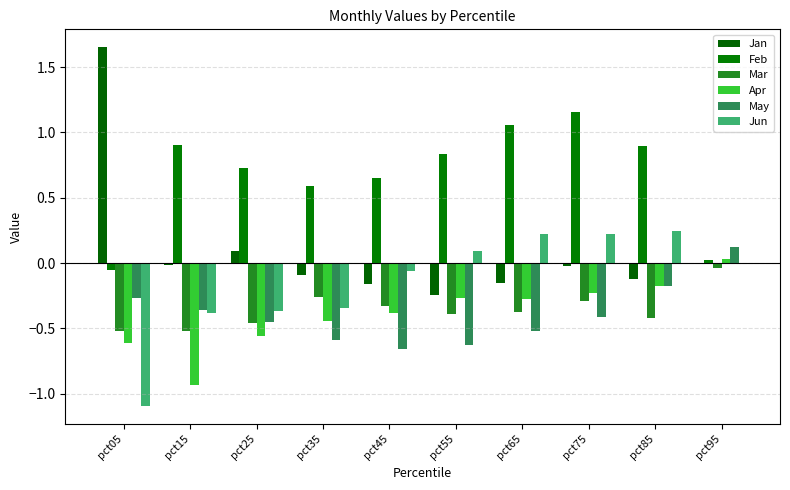

What is the spread (max minus min) of values at pct65?

1.6